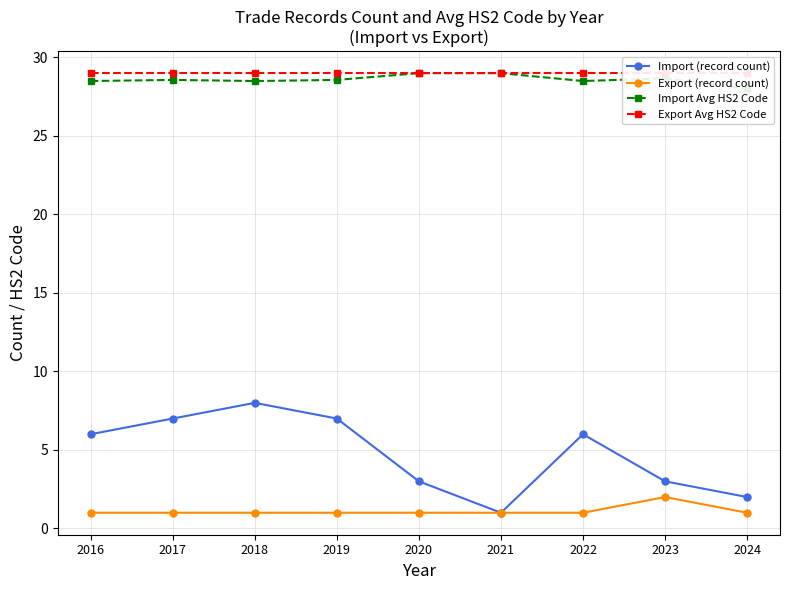

Where is Export (record count) nearest to the value 1?

2016